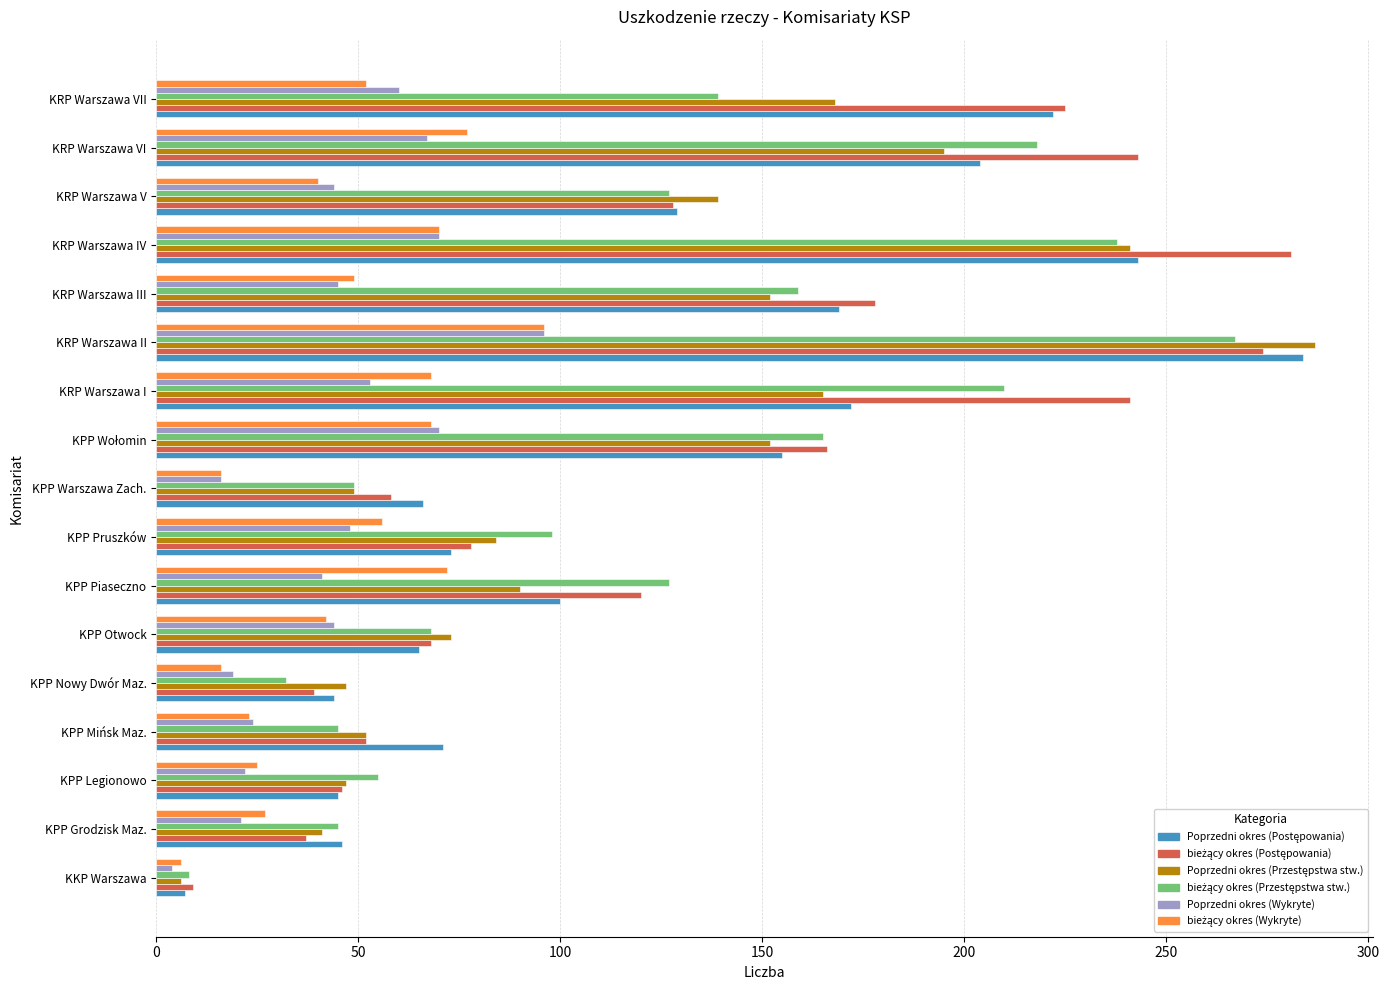

The Poprzedni okres (Wykryte) series shows 61 at KRP Warszawa III. True or false?

False